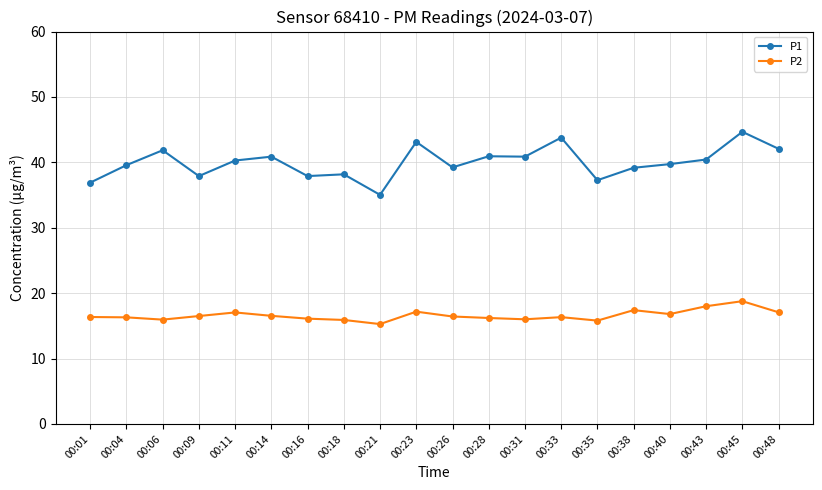

Where is the first local minimum for P1?

00:09